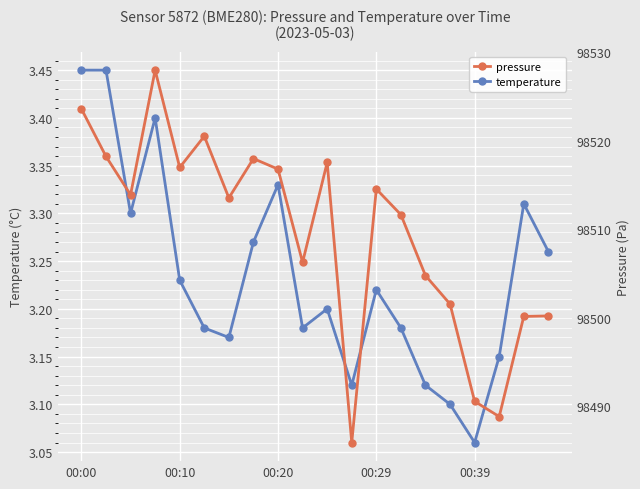

What is the total value across all series at 10?

98520.7